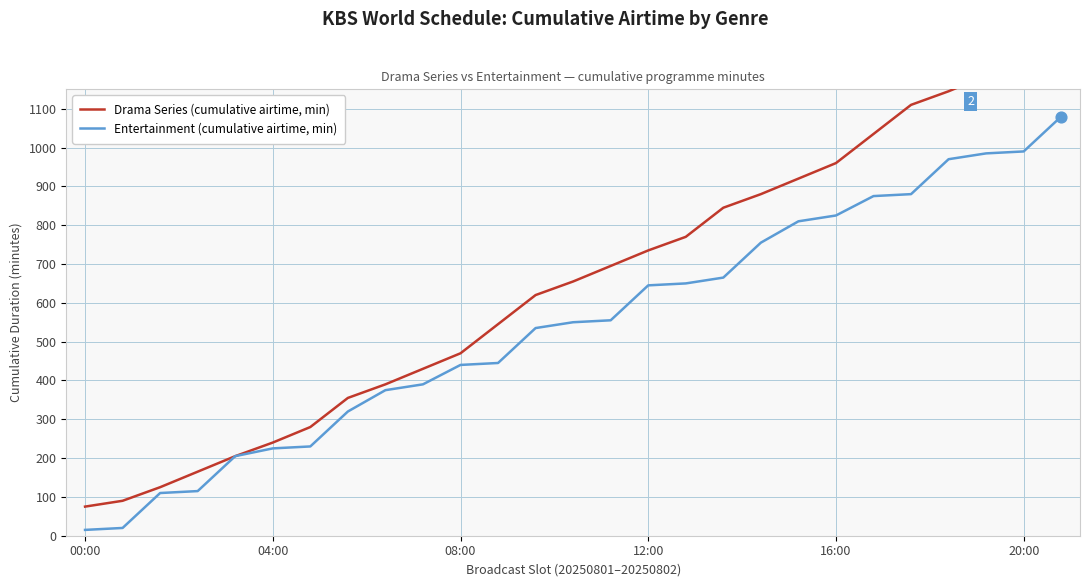

Which series reaches the minimum Y coordinate?

Entertainment (cumulative airtime, min)